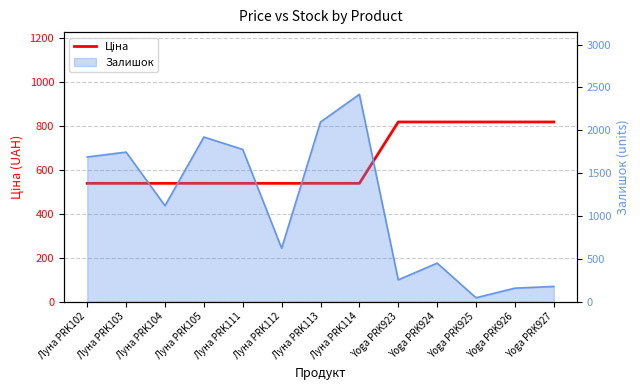

Reading left to right, transcribe all the data shown in this chart.

Луна PRK102=539.0	Луна PRK103=539.0	Луна PRK104=539.0	Луна PRK105=539.0	Луна PRK111=539.0	Луна PRK112=539.0	Луна PRK113=539.0	Луна PRK114=539.0	Yoga PRK923=818.5	Yoga PRK924=818.5	Yoga PRK925=818.5	Yoga PRK926=818.5	Yoga PRK927=818.5